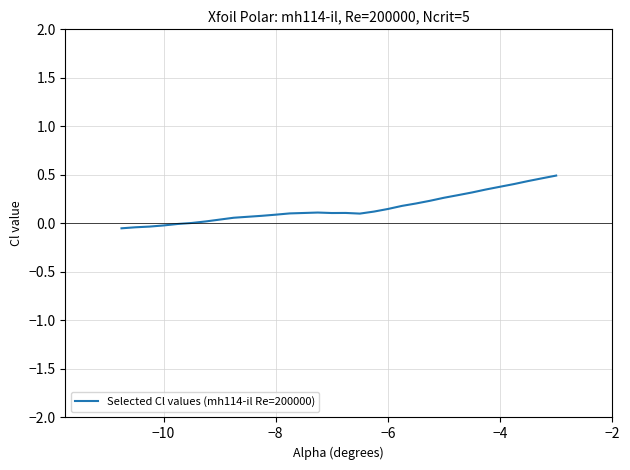

What is the maximum value shown in the chart?

0.5